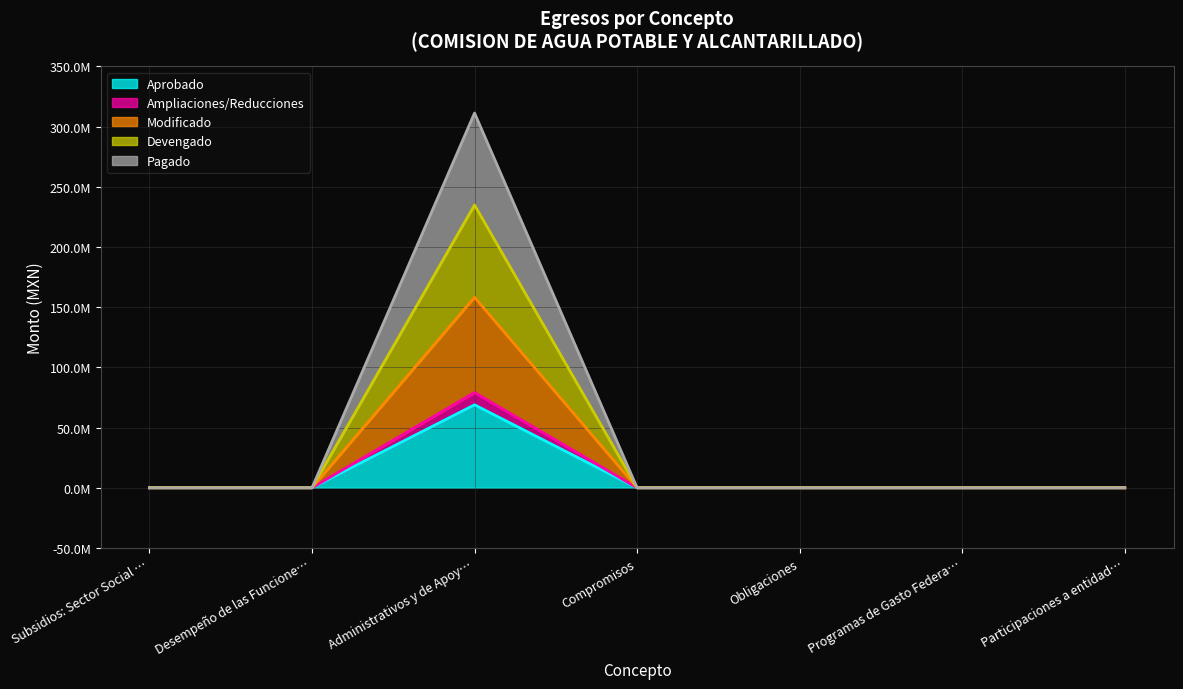

True or false: Ampliaciones/Reducciones and Pagado cross at least once.

False